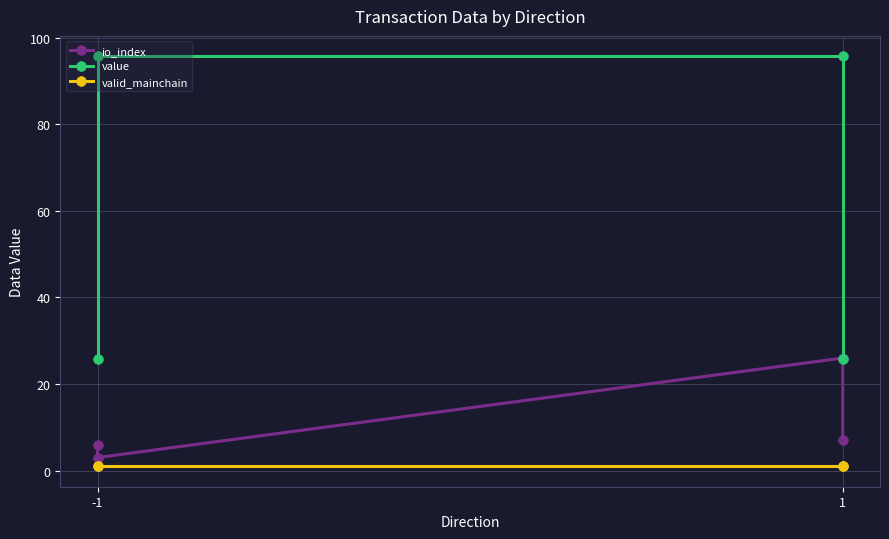

Which series has the largest total across all categories?

value